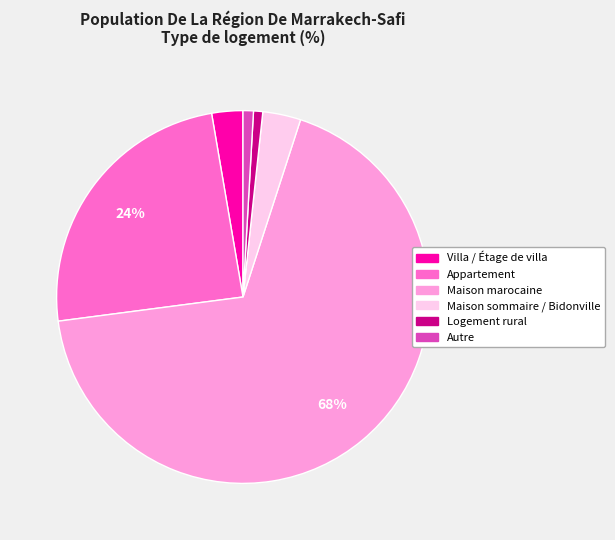

To the nearest percent, what percentage of the pie is Villa / Étage de villa?

3%